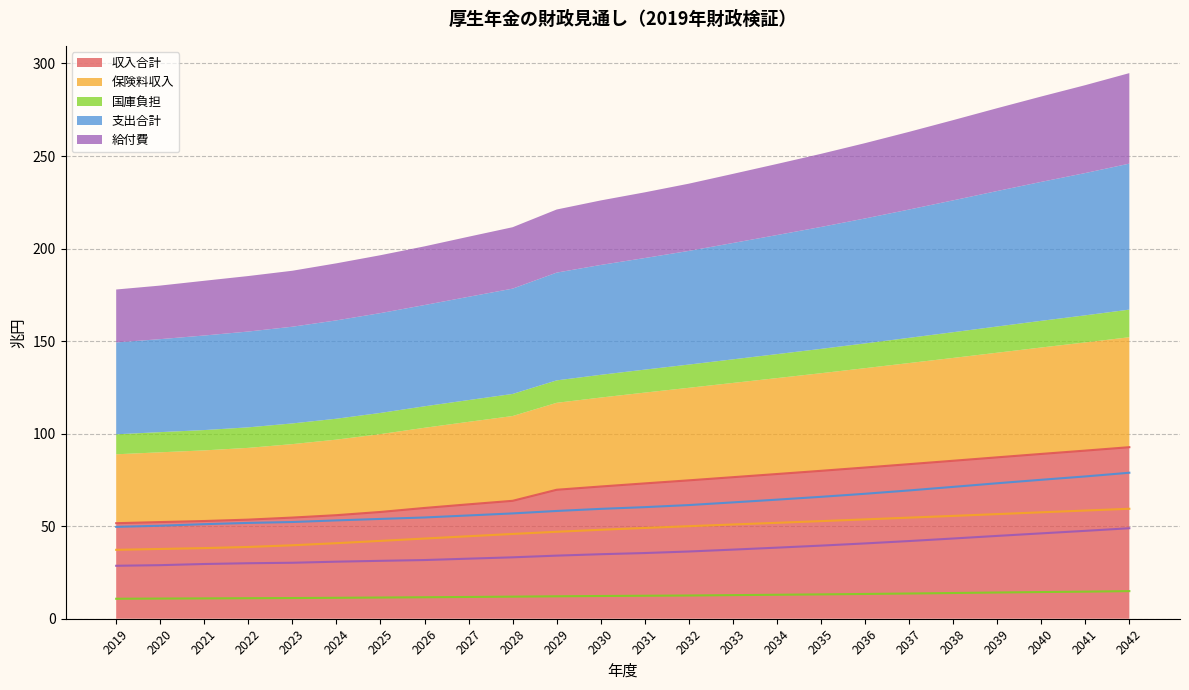

List the series in order of their overall mean, highest first.

収入合計, 支出合計, 保険料収入, 給付費, 国庫負担